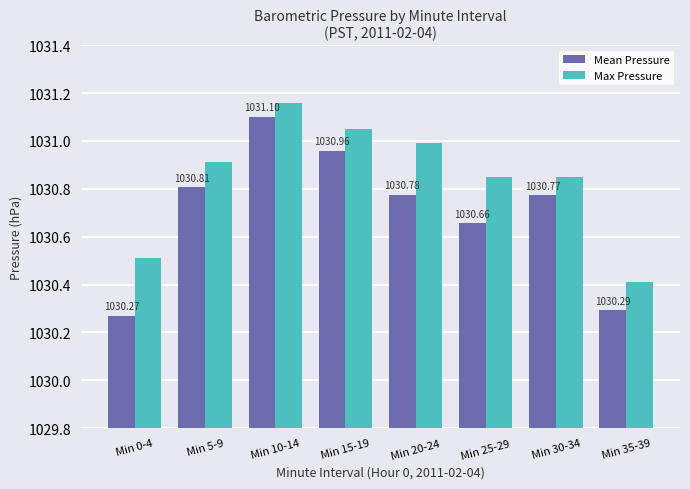

True or false: Mean Pressure has a value of 1030.3 at Min 0-4.

True